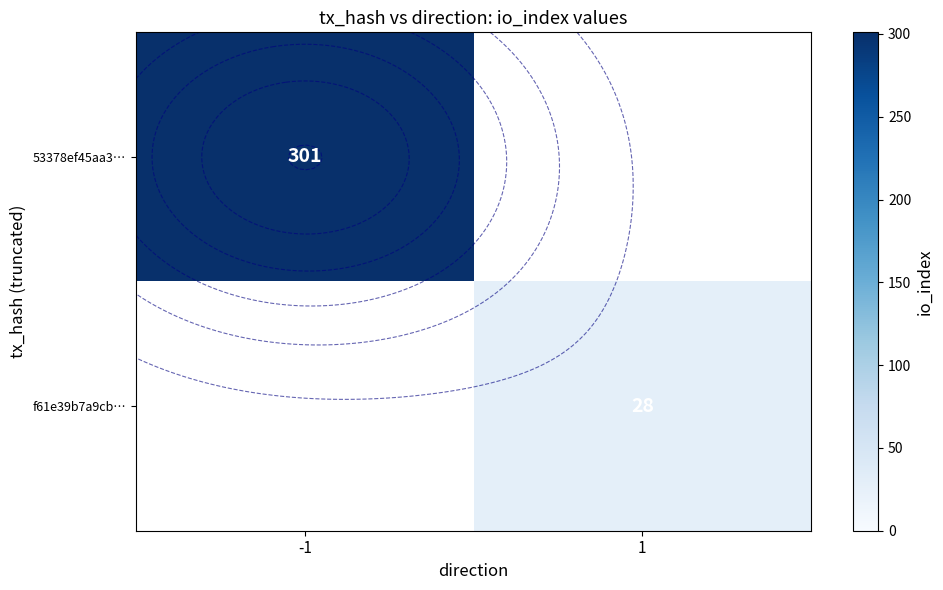

Count the number of categories in the chart.

2